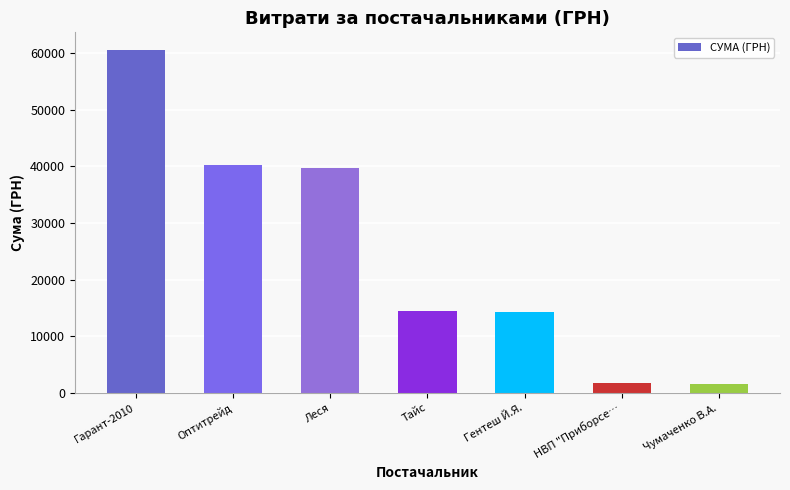

What is the difference between the maximum and minimum values?

58979.5